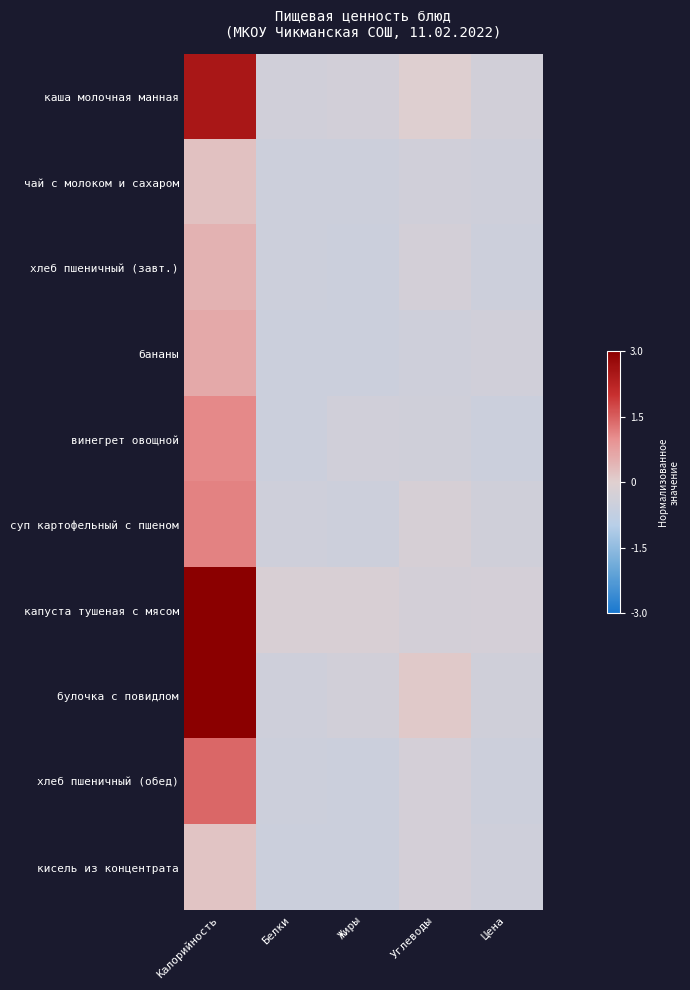

Between Калорийность and Углеводы, which series saw the biggest shift?

капуста тушеная с мясом